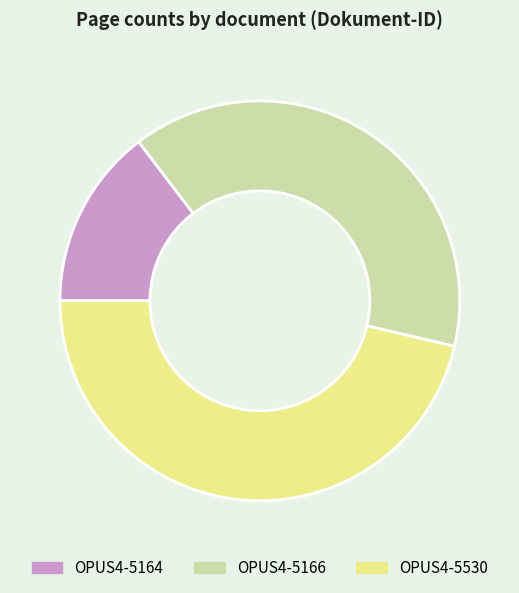

How many slices are in this pie chart?

3